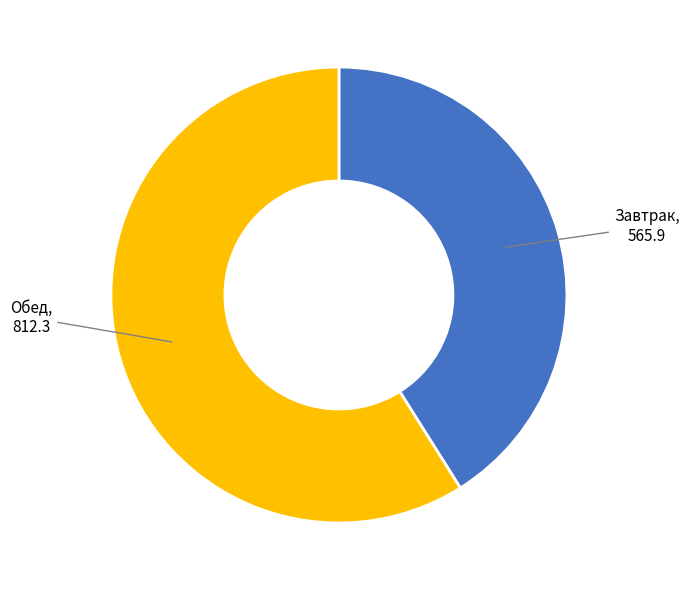

How many segments does this pie chart have?

2